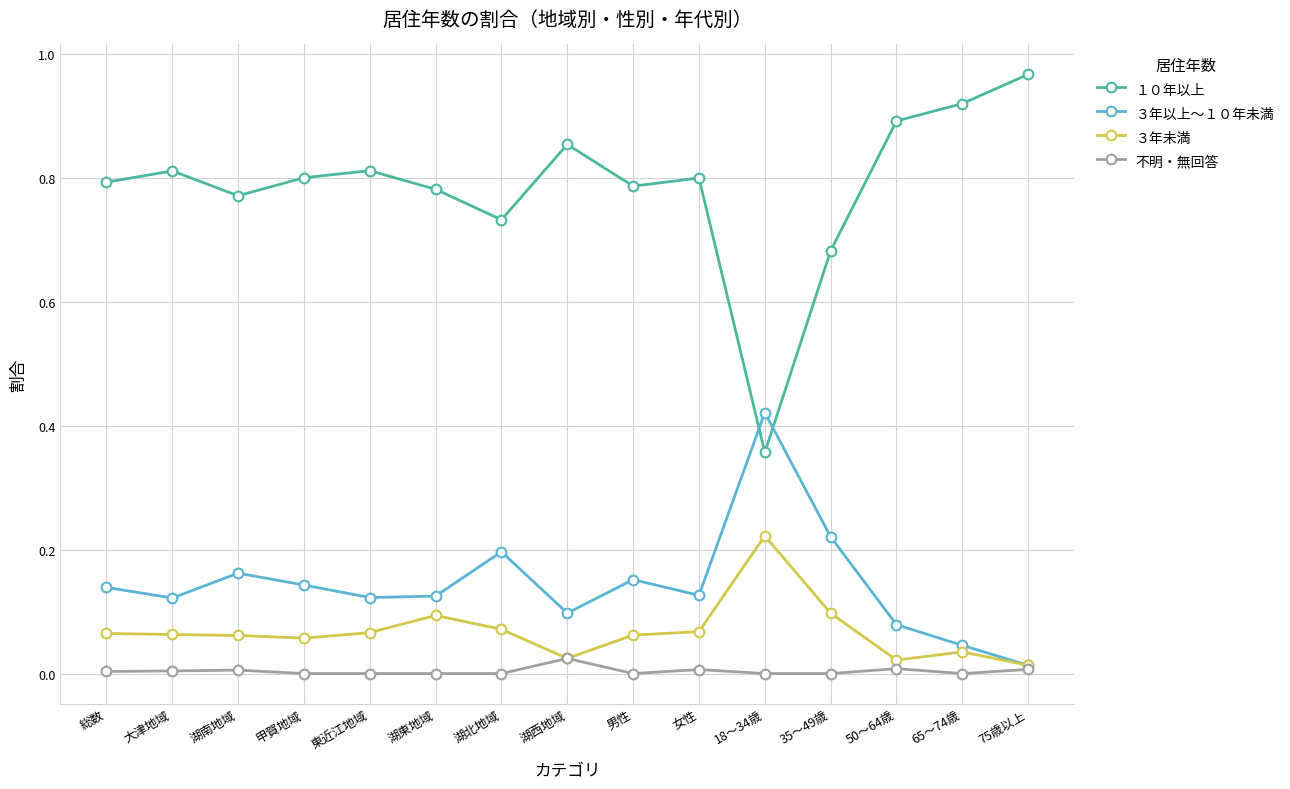

Rank the series by their maximum value, from lowest to highest.

不明・無回答, ３年未満, ３年以上～１０年未満, １０年以上